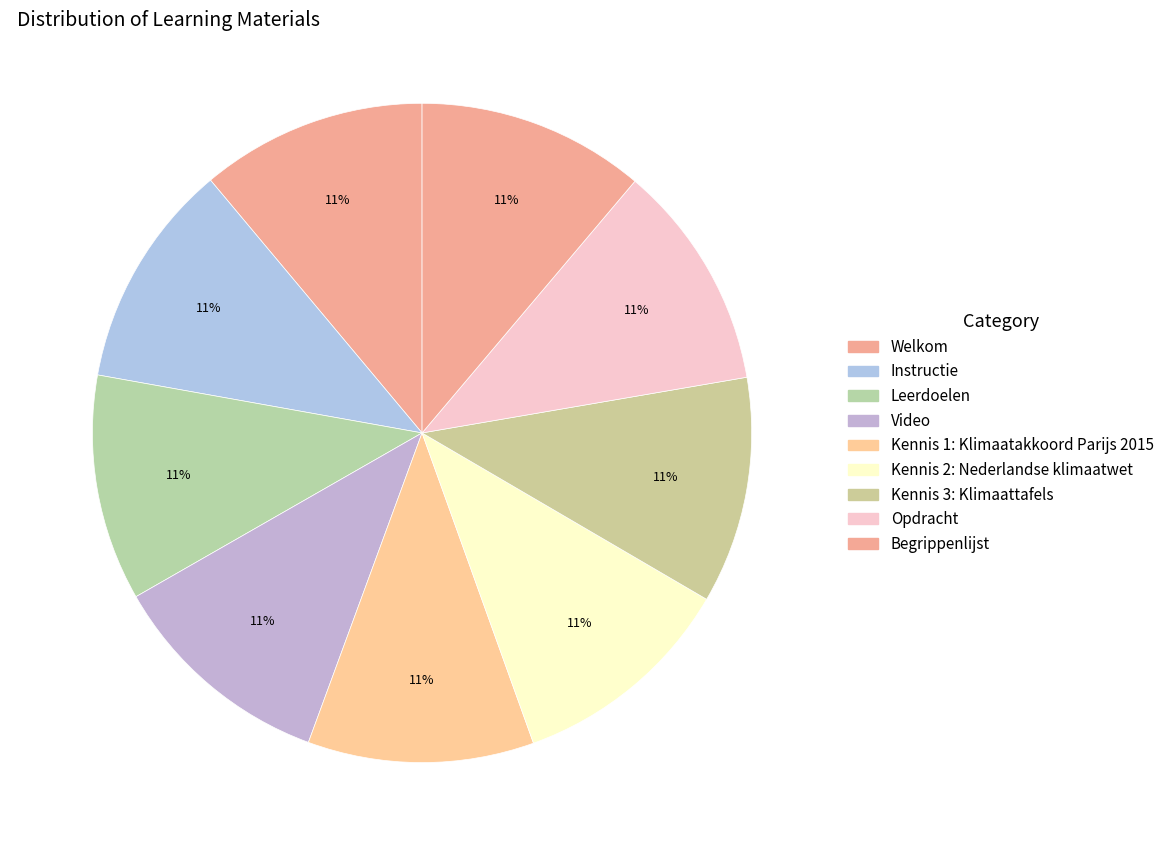

Which category has the biggest portion of the pie?

Begrippenlijst